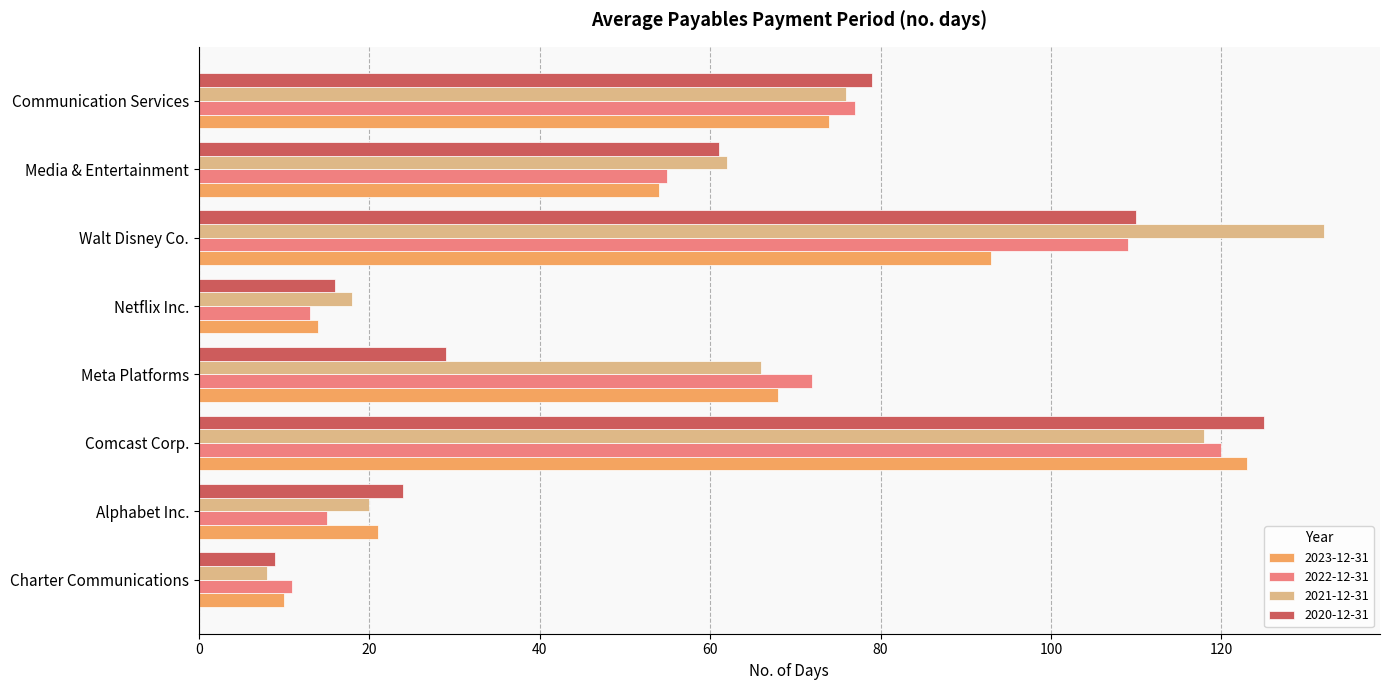

Which category has the lowest value in the 2021-12-31 series?

Charter Communications